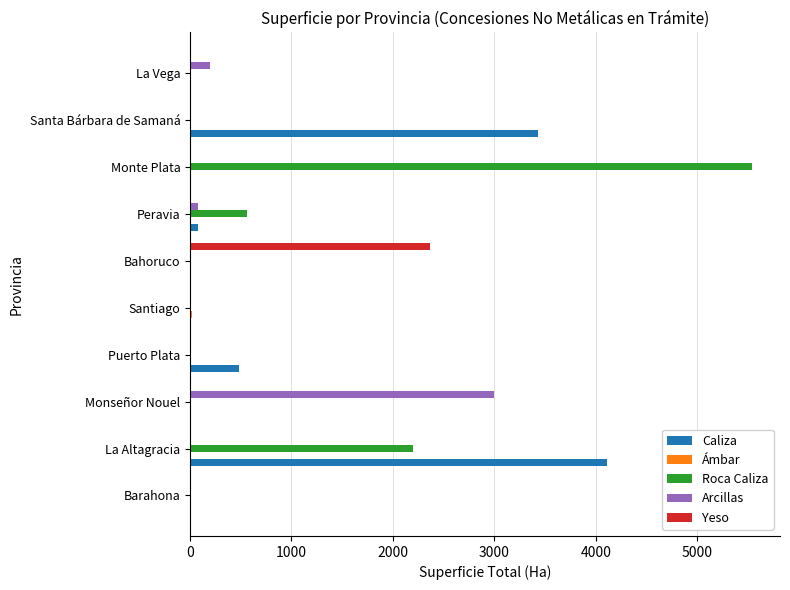

Where is Roca Caliza nearest to the value 2770?

La Altagracia